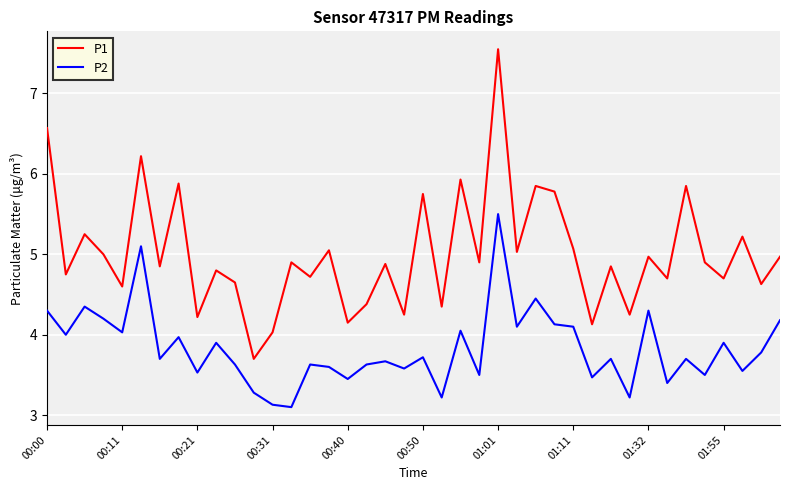

Which series has the widest spread of values?

P1